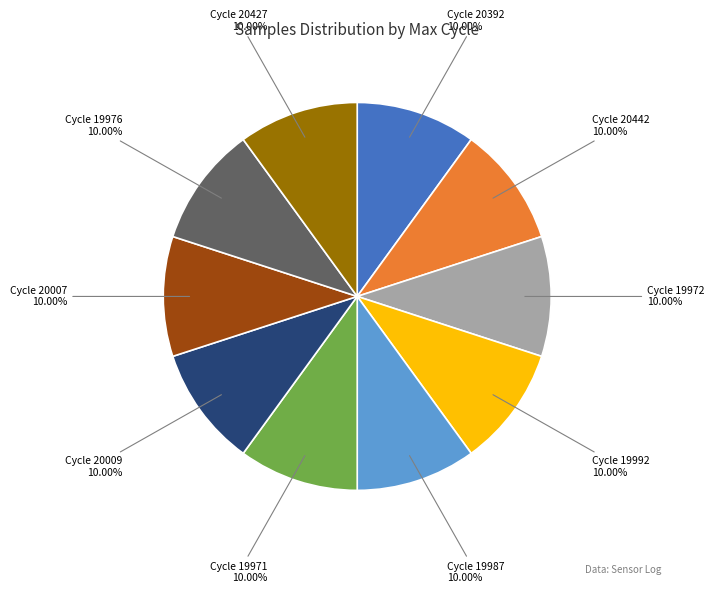

Count the number of slices in the pie.

10